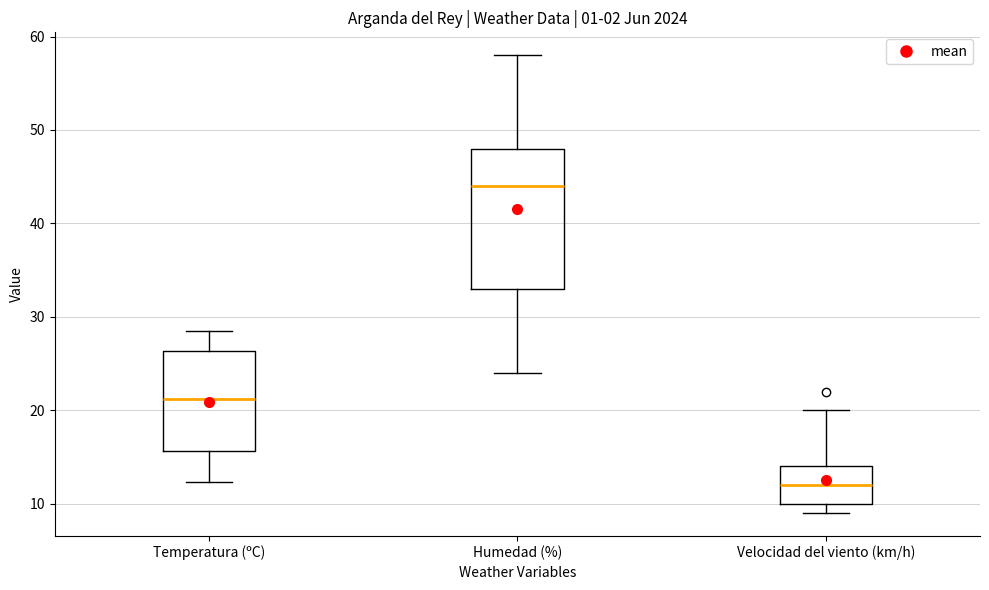

Comparing the boxes themselves (not the whiskers), which one is the tallest?

Humedad (%)